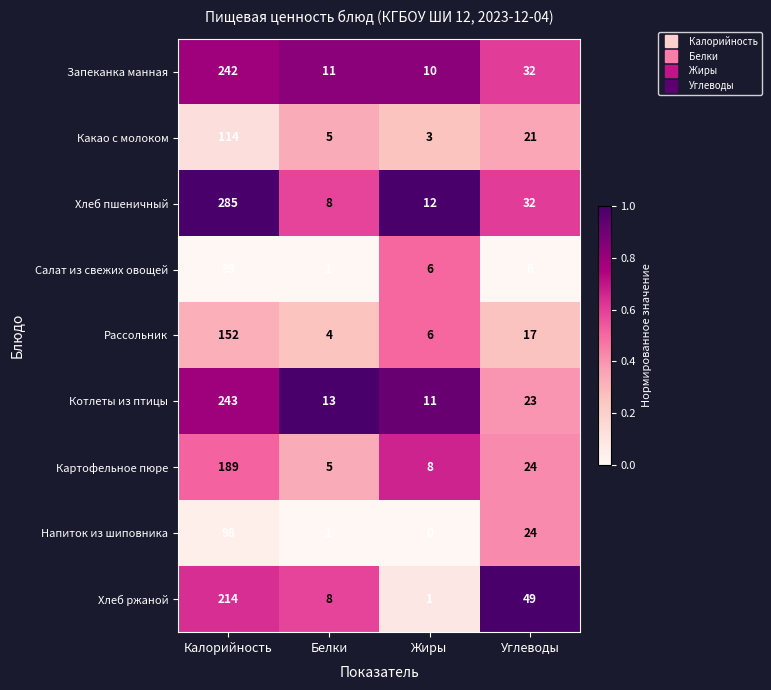

At which label does Картофельное пюре first exceed 24?

Калорийность